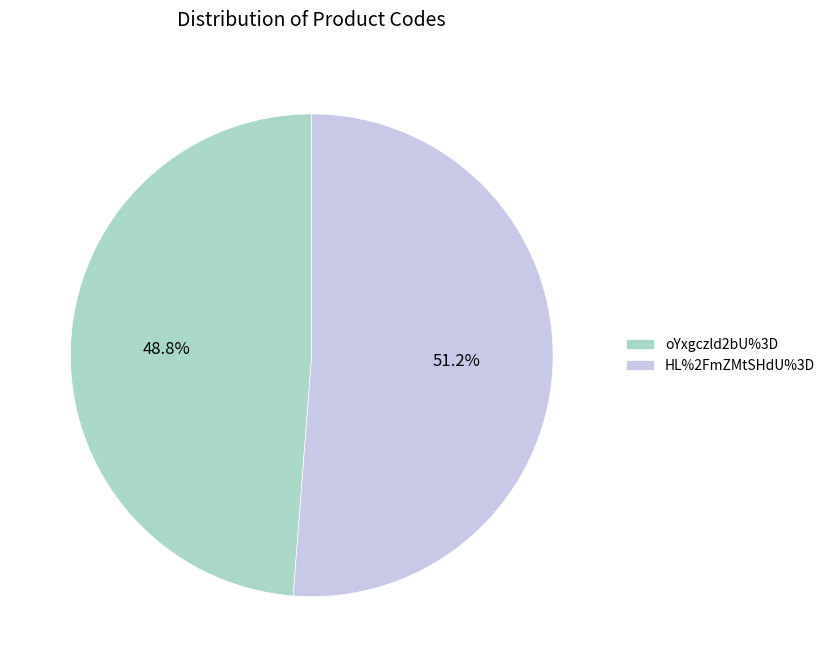

To the nearest percent, what is the combined percentage of oYxgczld2bU%3D and HL%2FmZMtSHdU%3D?

100%